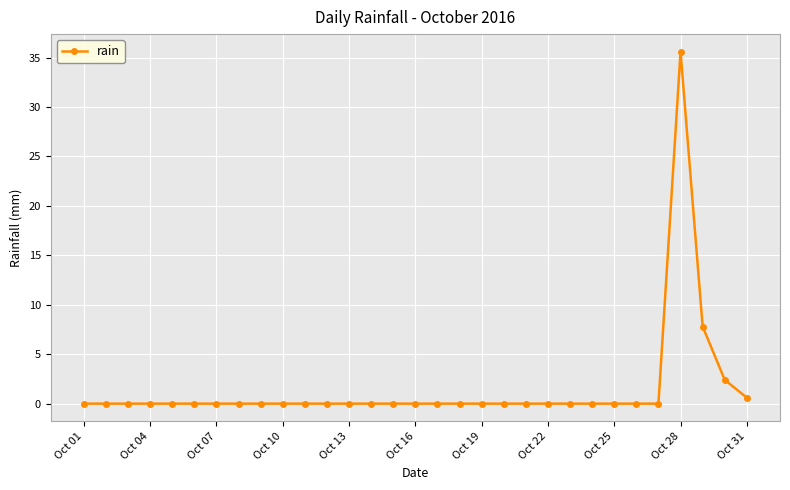

How many lines are shown in the chart?

1